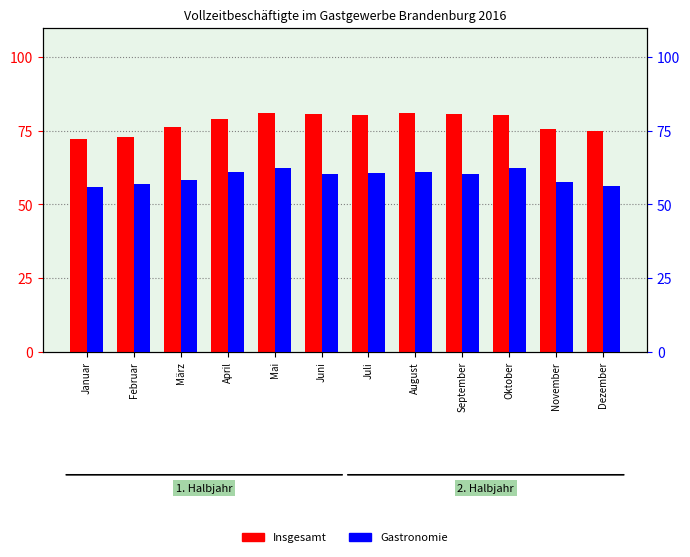

At which label does Gastronomie reach its peak?

Oktober